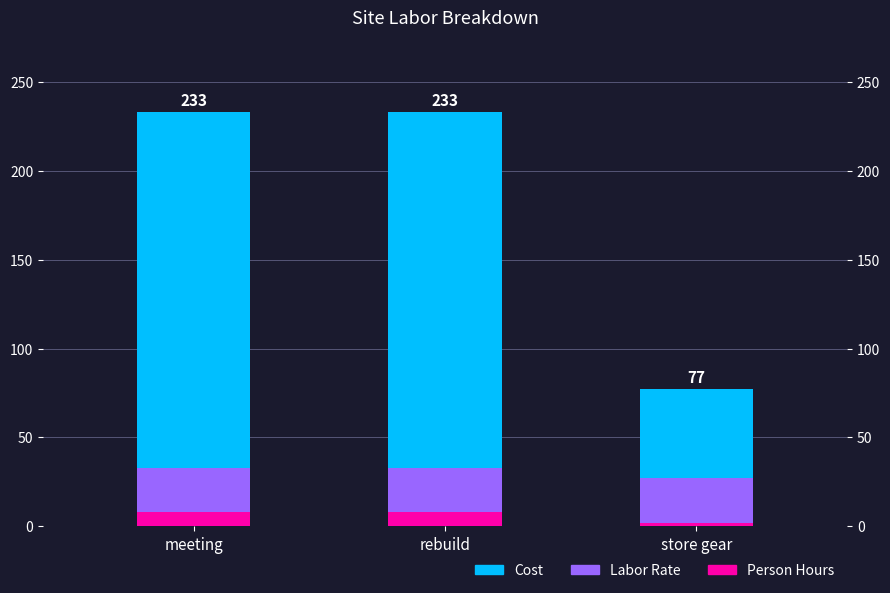

Rank the categories by Cost value from lowest to highest.

store gear, meeting, rebuild